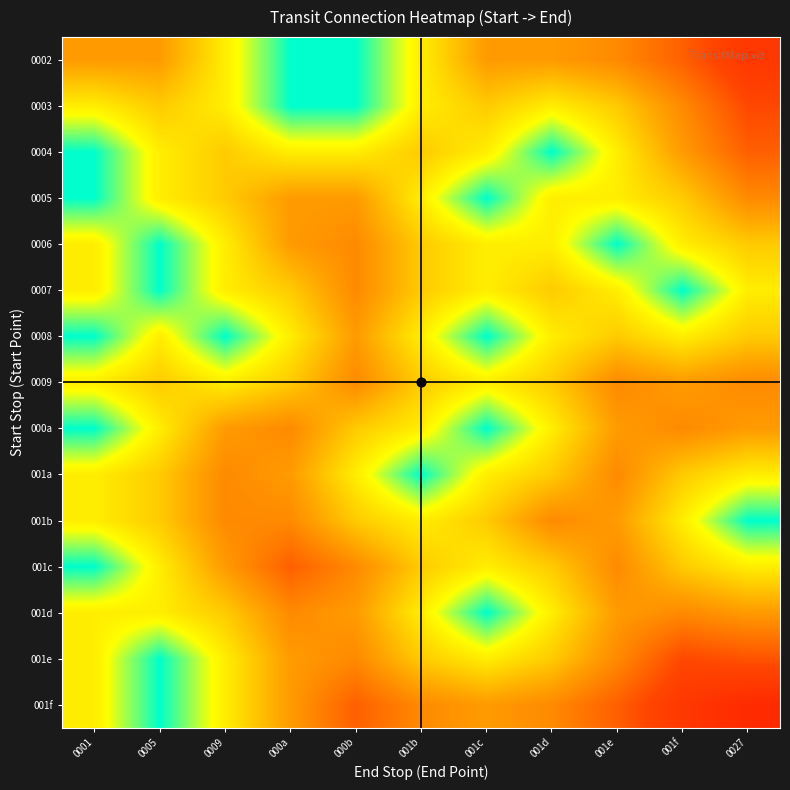

At 0005, list the series in order from smallest to largest.

0006, 0007, 001e, 001f, 0004, 0005, 0008, 000a, 001c, 001d, 0003, 0009, 001a, 001b, 0002